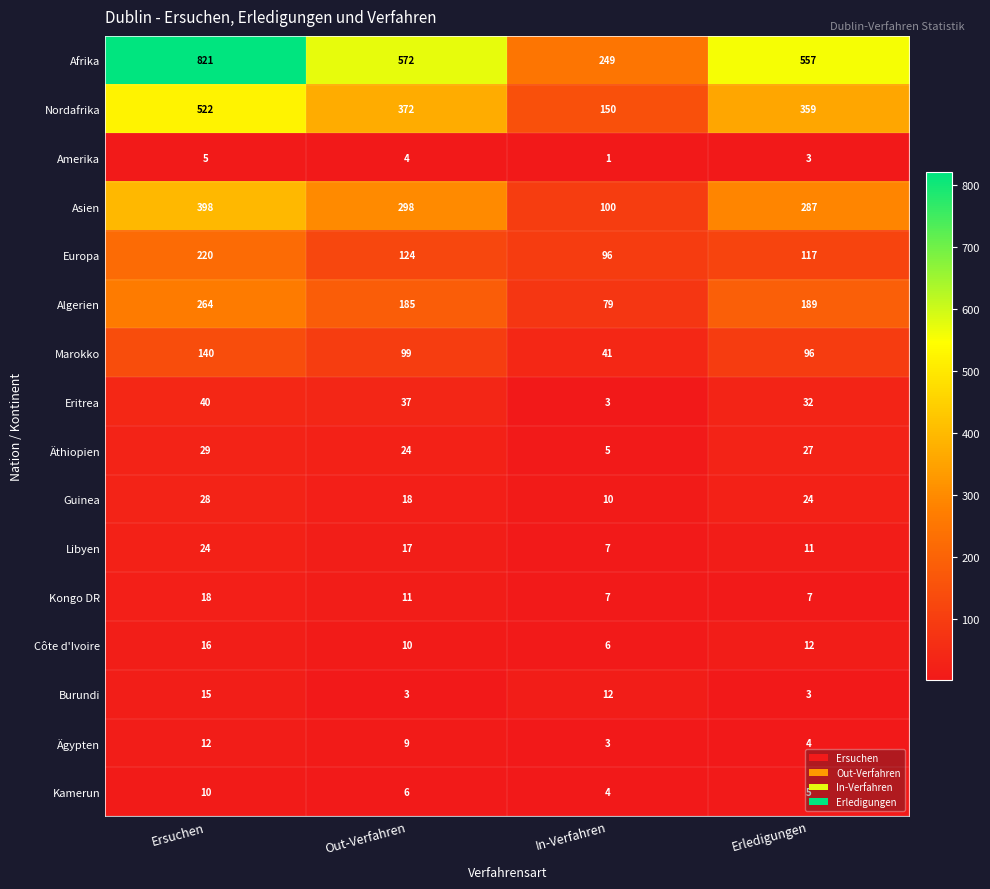

What is the difference between the highest and lowest values at In-Verfahren?

248